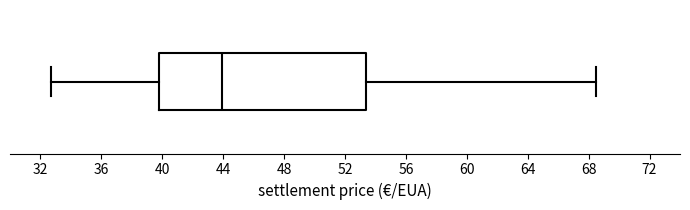

Transcribe this box plot: give where the median line is, the range the box spans, and where the two whiskers end, as read against the x-axis. The values are not printed on the chart, so give them approximately, as read against the axis.

median 44.0, box 40.0 to 53.5, whiskers 32.5 to 68.5